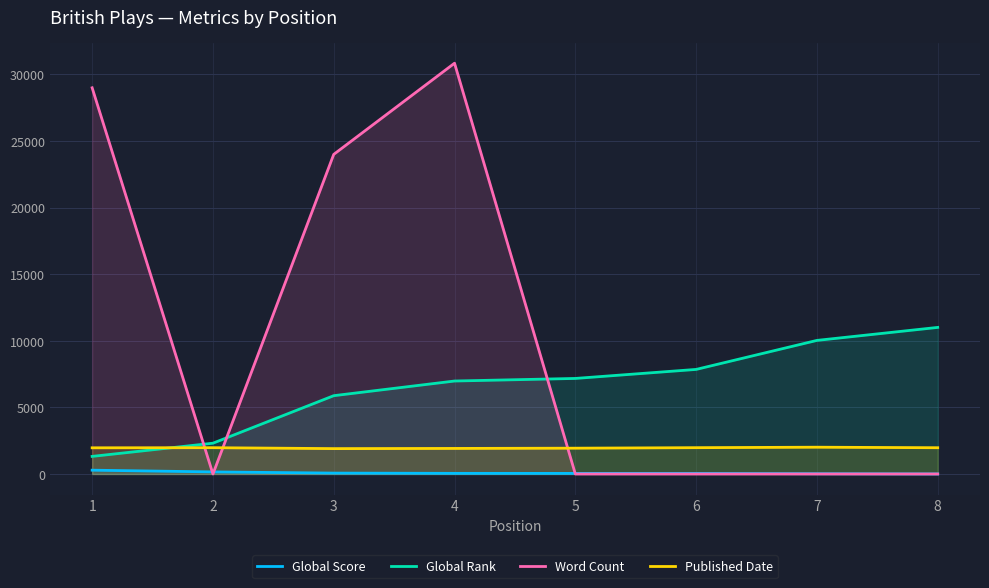

What value does the Published Date series have at 8, to the nearest 5?

1970